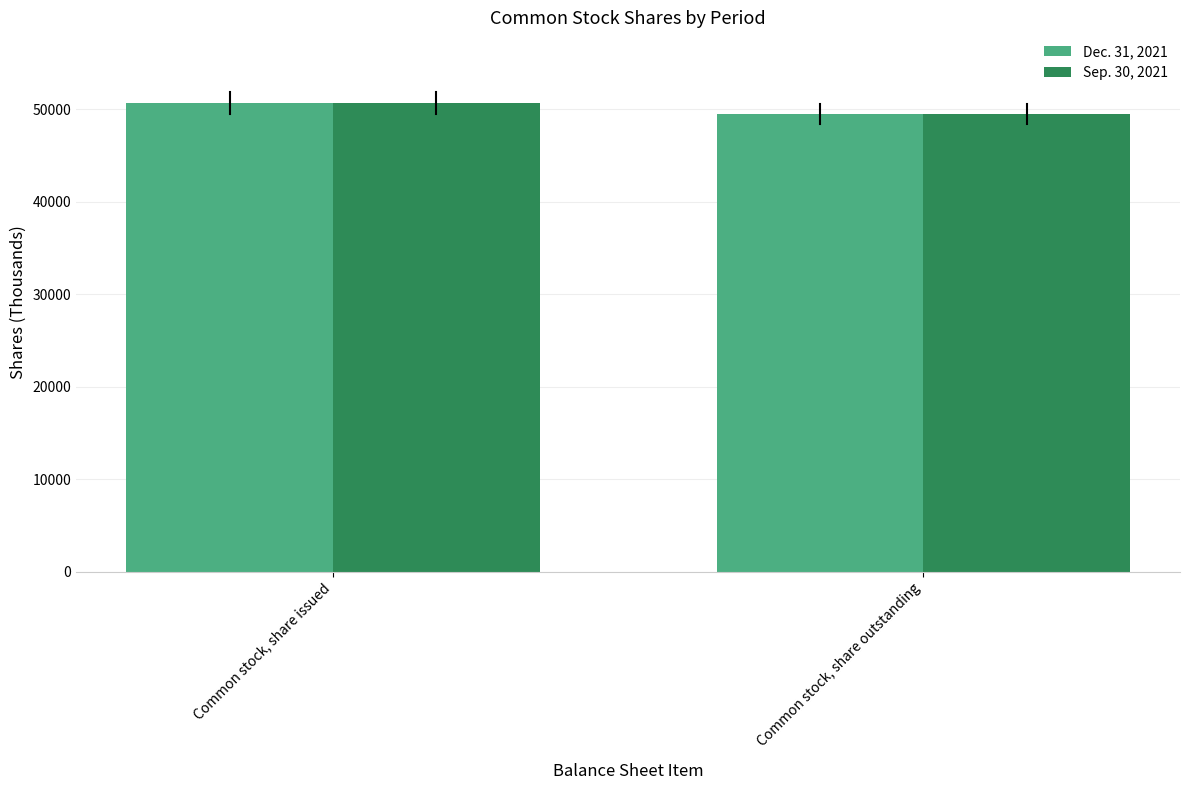

At which category is the sum across all series the highest?

Common stock, share issued